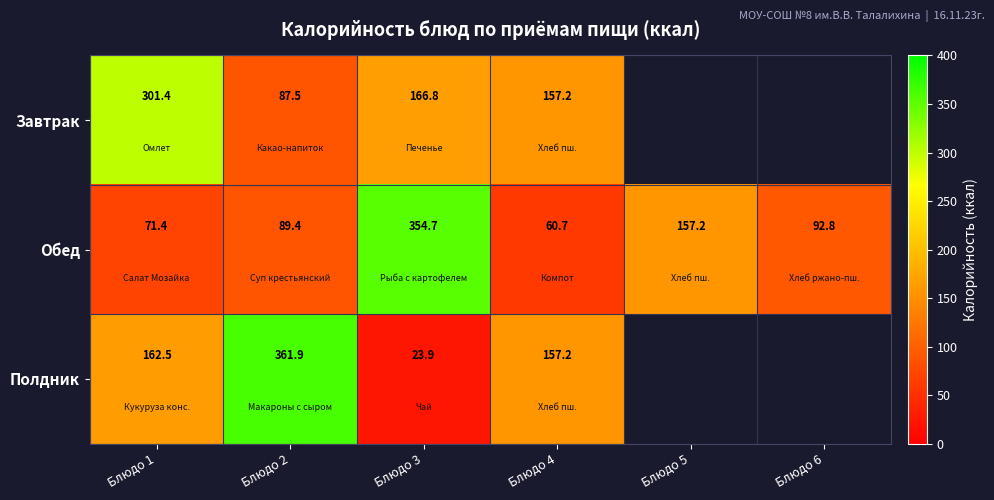

The Завтрак series shows 301.4 at Блюдо 1. True or false?

True